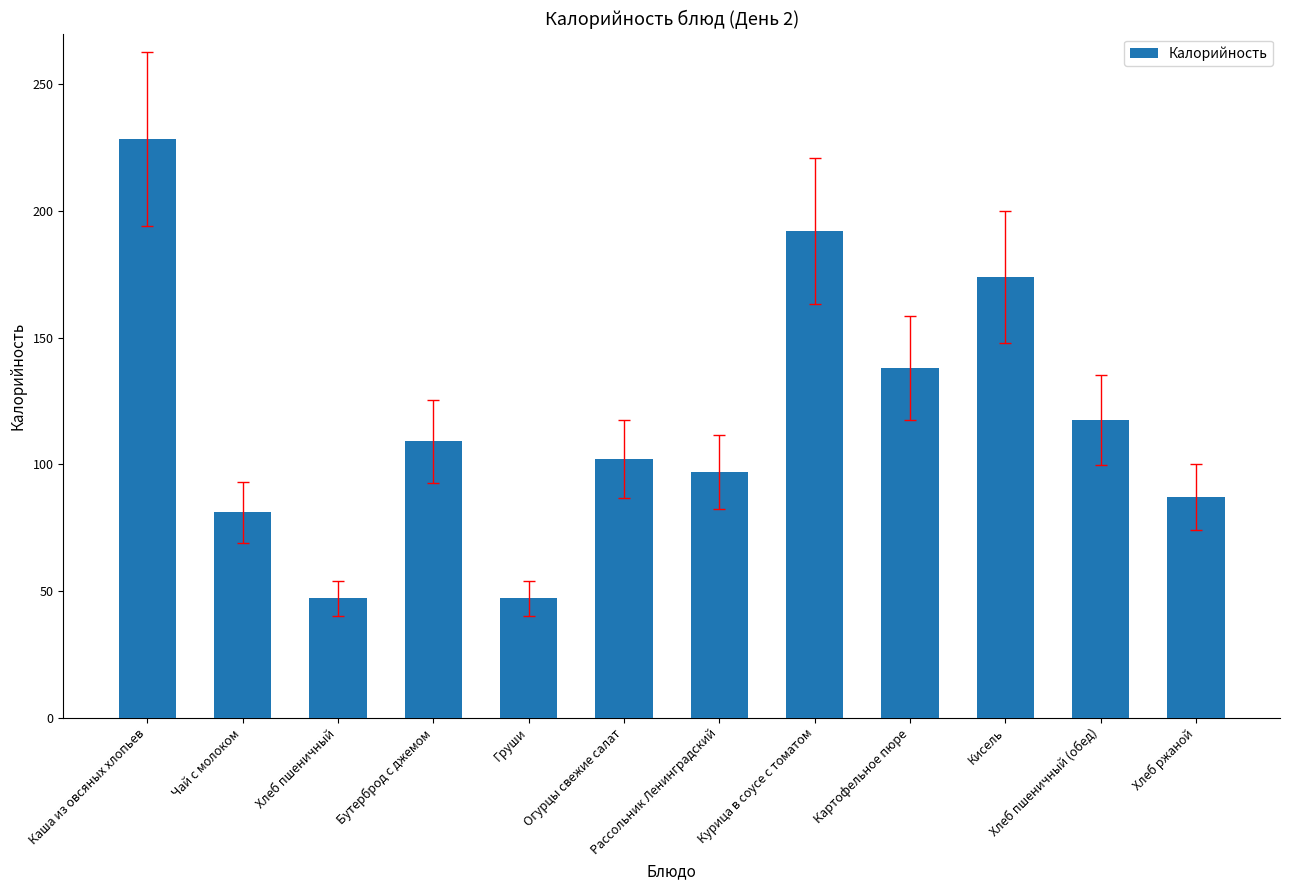

Which category has the highest value across all series?

Каша из овсяных хлопьев